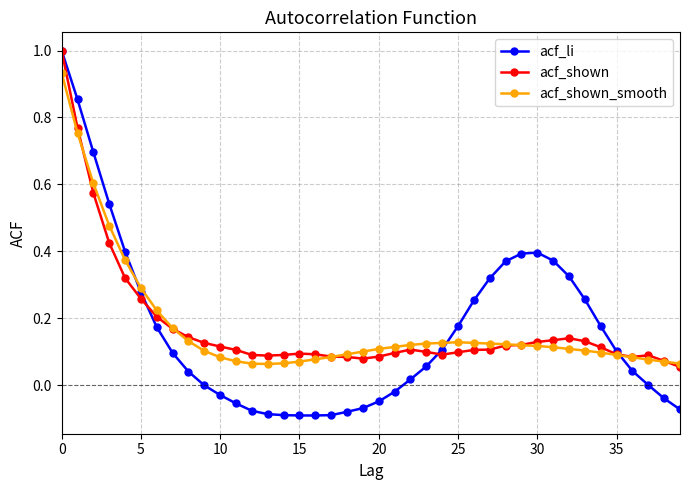

What is the maximum value for acf_li?

1.0